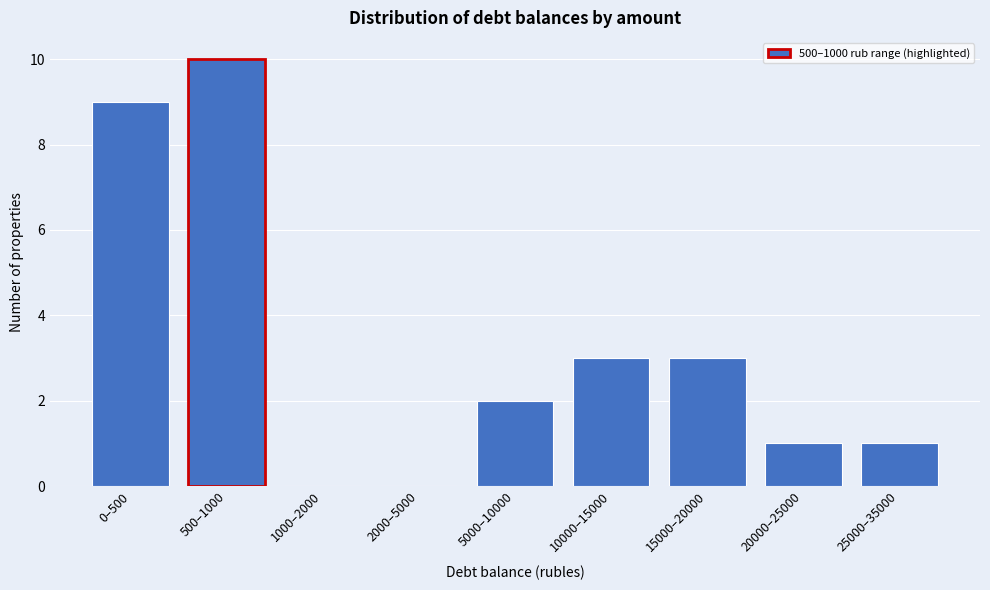

Reading left to right, what are all the values shown in this chart?

0–500=9	500–1000=10	1000–2000=0	2000–5000=0	5000–10000=2	10000–15000=3	15000–20000=3	20000–25000=1	25000–35000=1